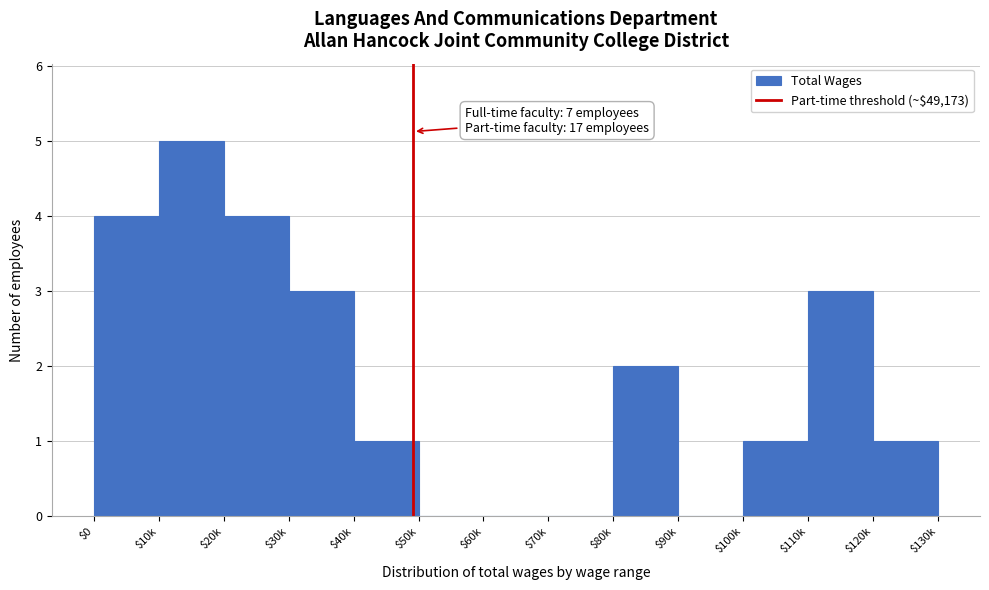

Which label corresponds to the largest value in the chart?

$10k